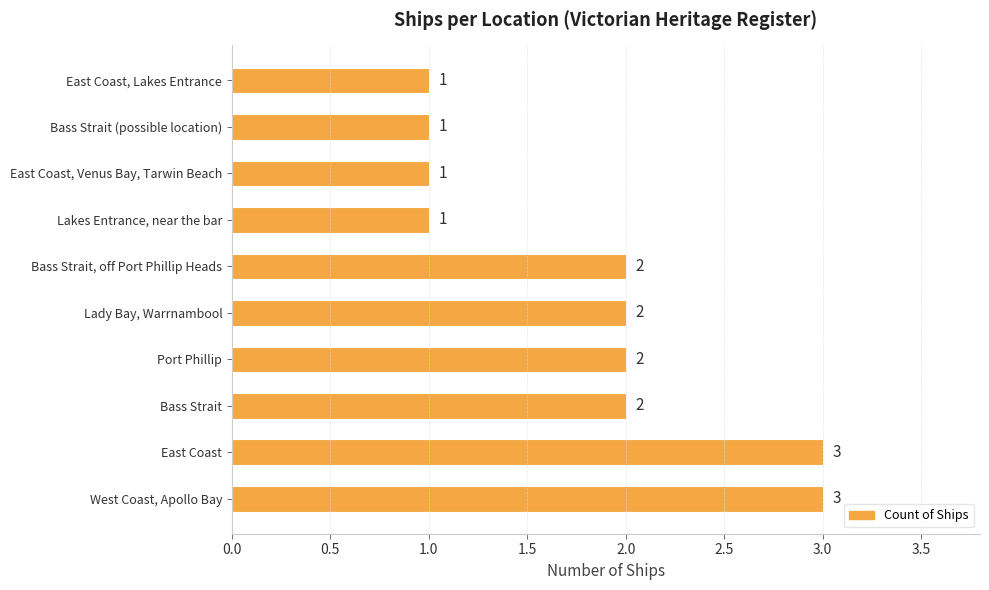

What is the average value?

2